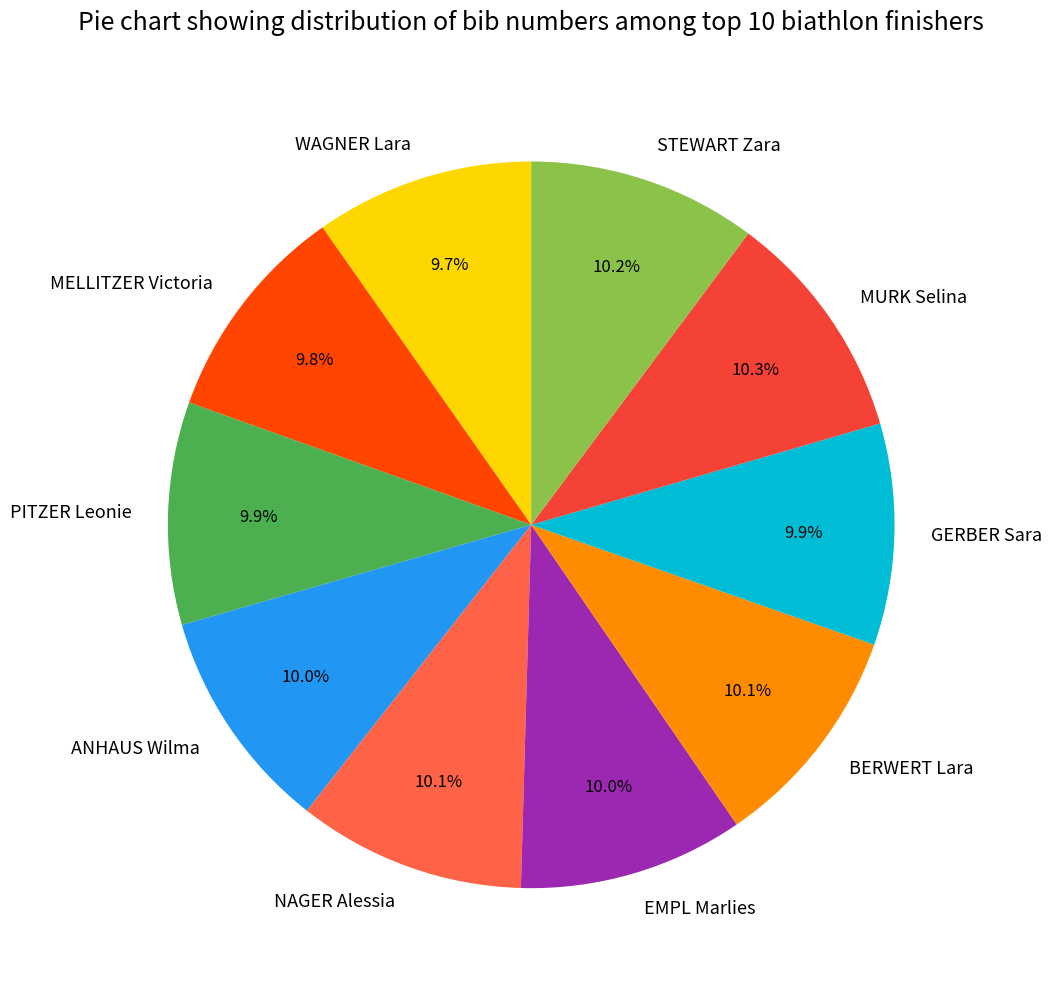

Combined, what portion of the pie is EMPL Marlies and BERWERT Lara?

20.1%